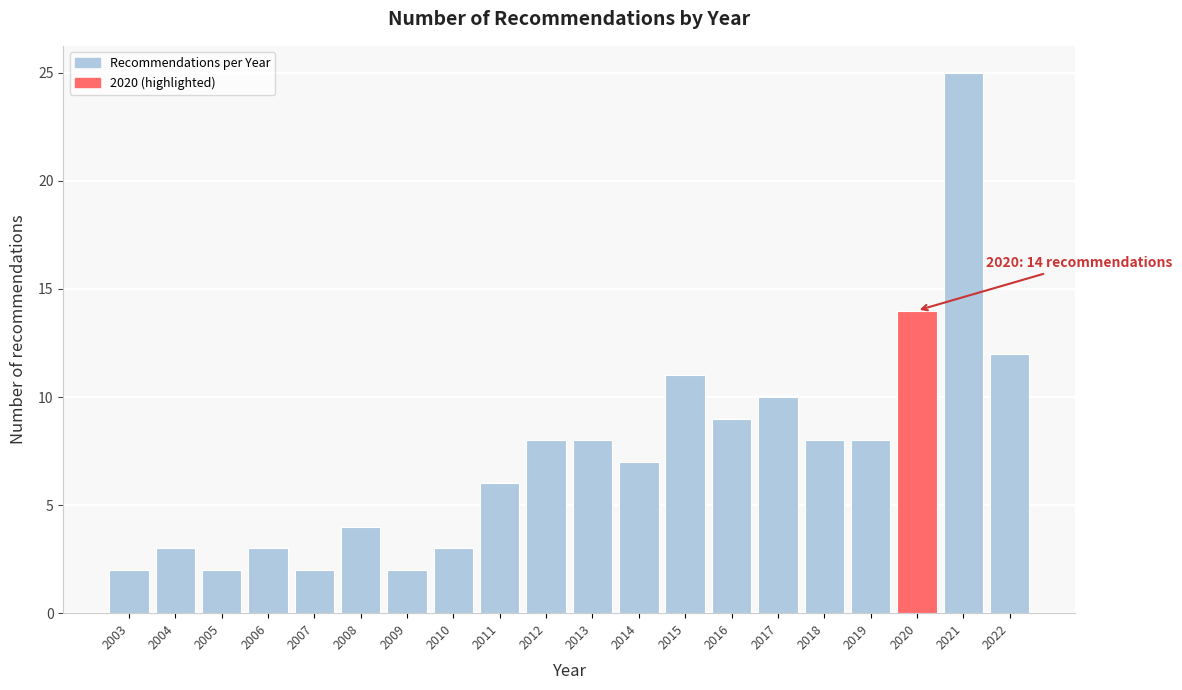

Reading left to right, what are all the values shown in this chart?

2	3	2	3	2	4	2	3	6	8	8	7	11	9	10	8	8	14	25	12